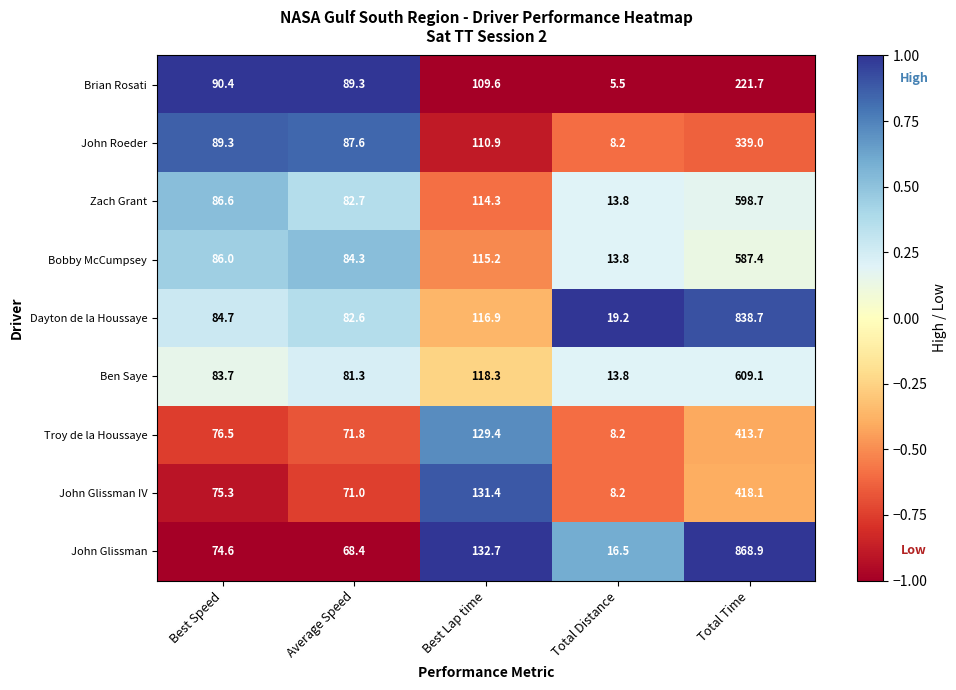

At which category is the sum across all series the highest?

Total Time